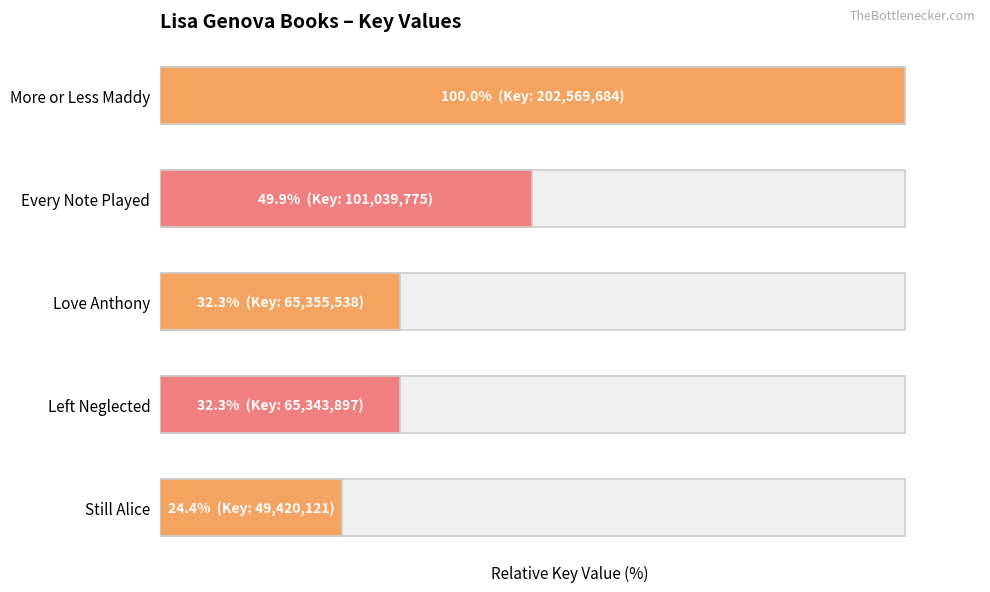

How many data points are less than 32?

1